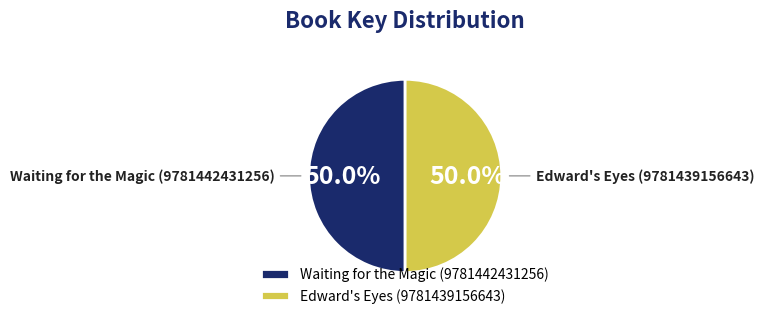

What percentage do Edward's Eyes (9781439156643) and Waiting for the Magic (9781442431256) together represent?

100.0%